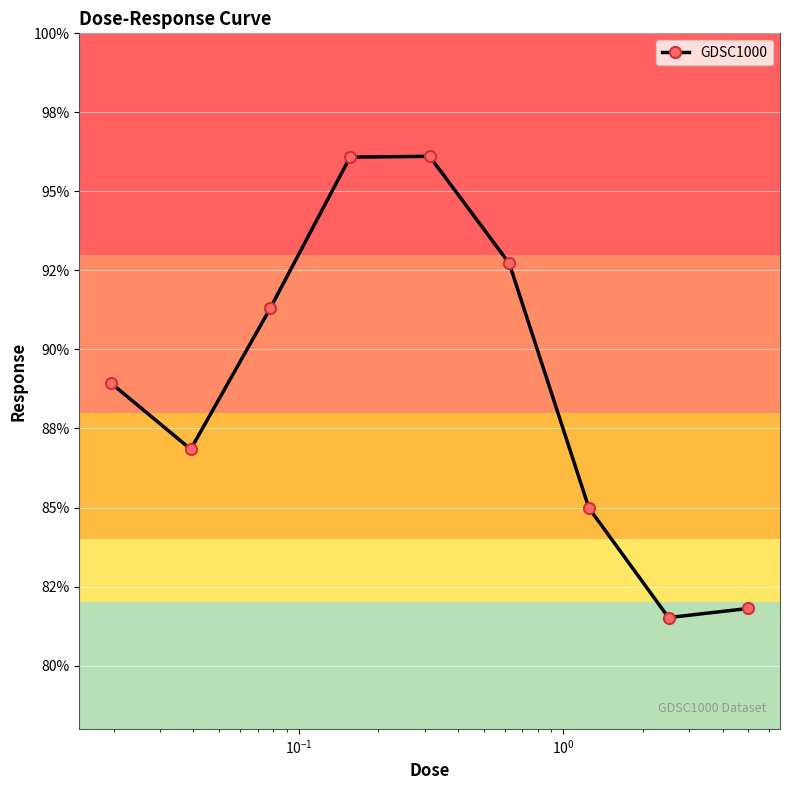

How many interior local valleys (lower than both neighbors) does the data have?

2